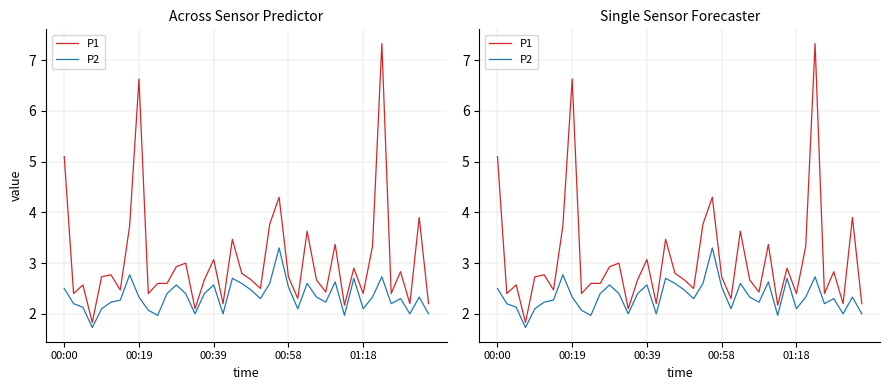

True or false: P1 has more than 2 interior local peaks.

True